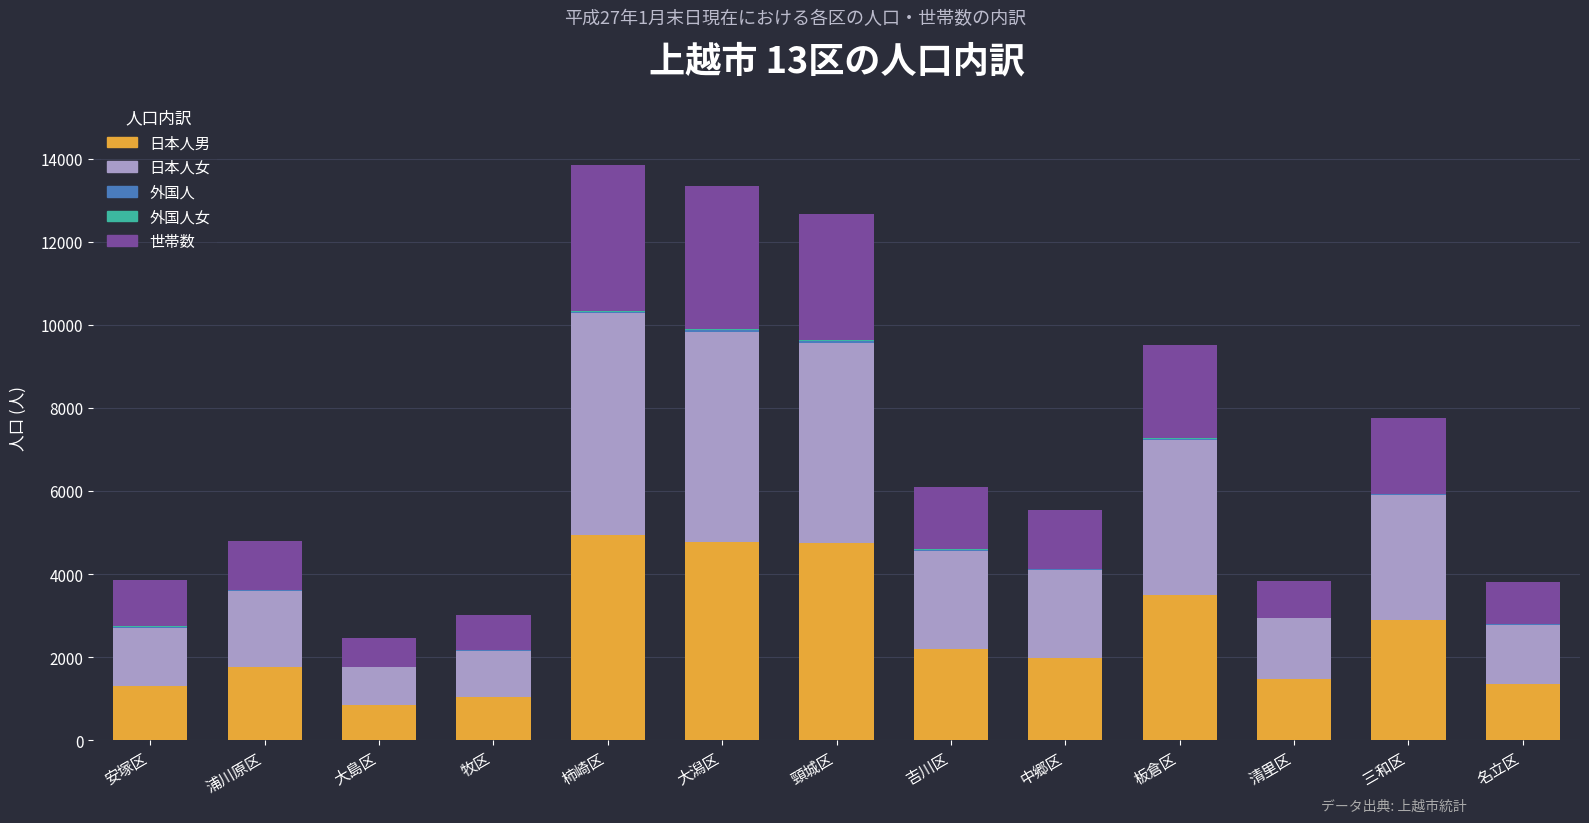

True or false: 日本人男 has a value of 1291 at 安塚区.

True